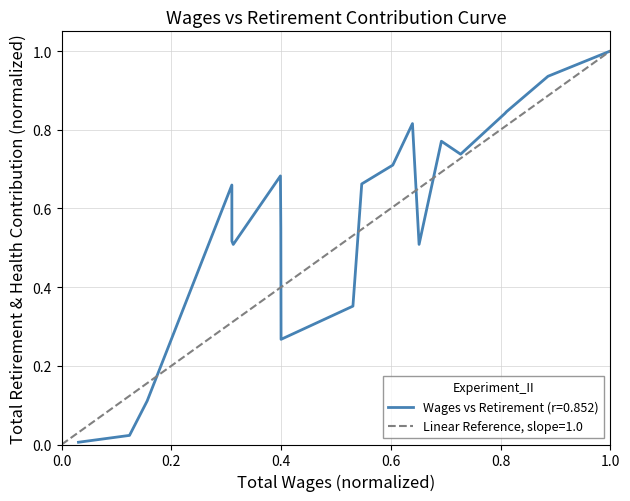

How many lines are shown in the chart?

1